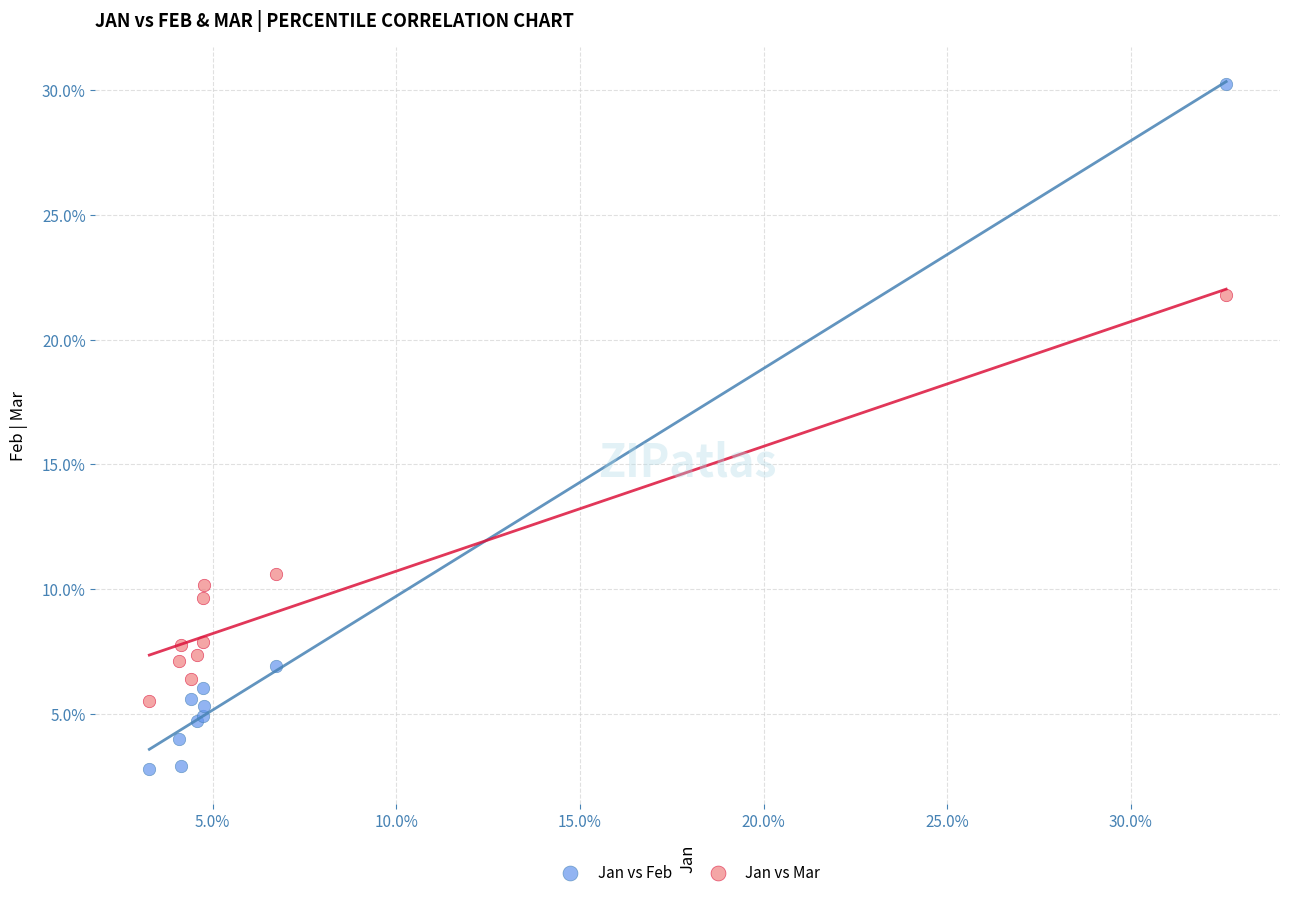

What are all the series names shown in the legend?

Jan vs Feb, Jan vs Mar